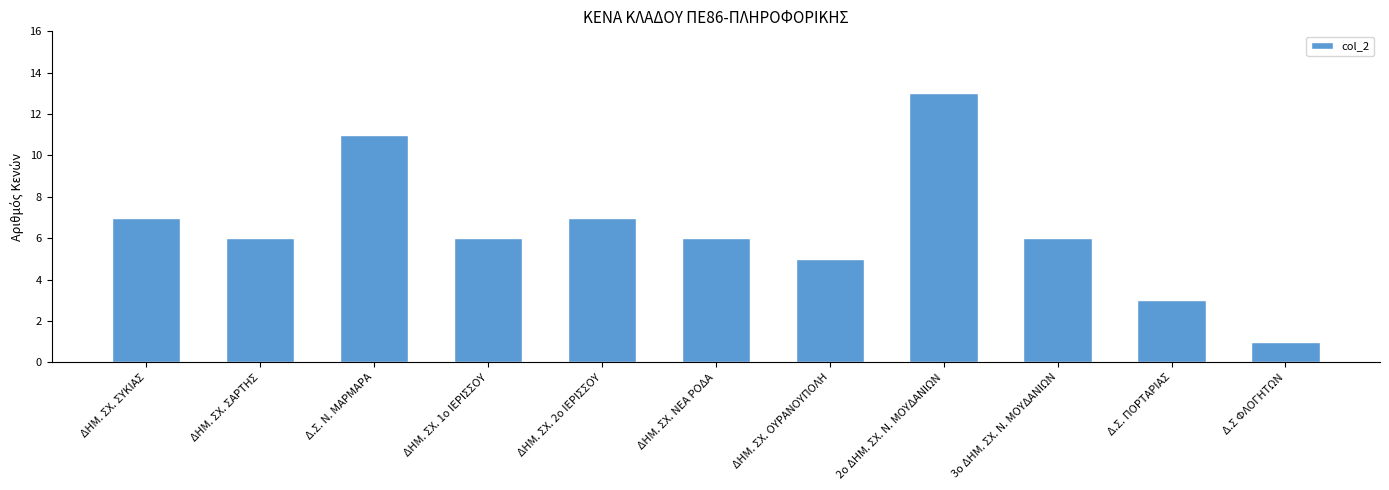

What is the approximate value at ΔΗΜ. ΣΧ. 1ο ΙΕΡΙΣΣΟΥ, to the nearest 10?

10